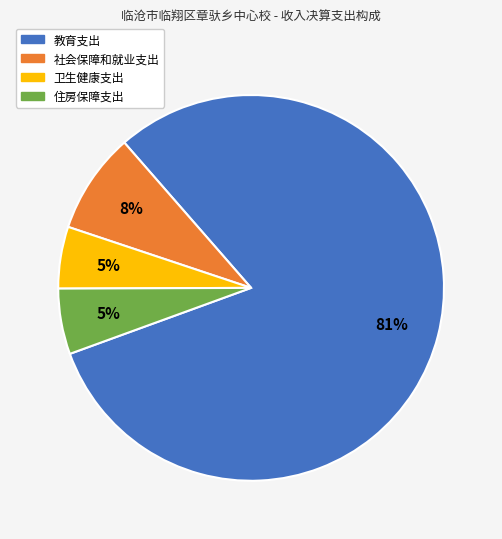

What is the largest slice in the pie chart?

教育支出